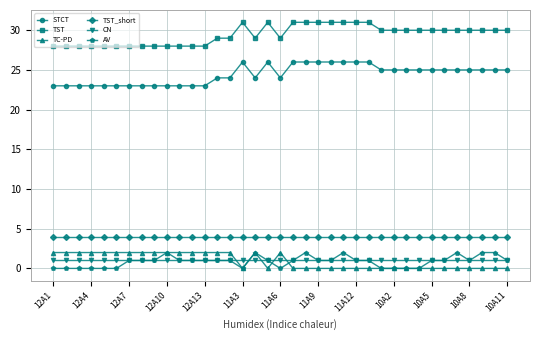

True or false: TC-PD and TST intersect in this chart.

False